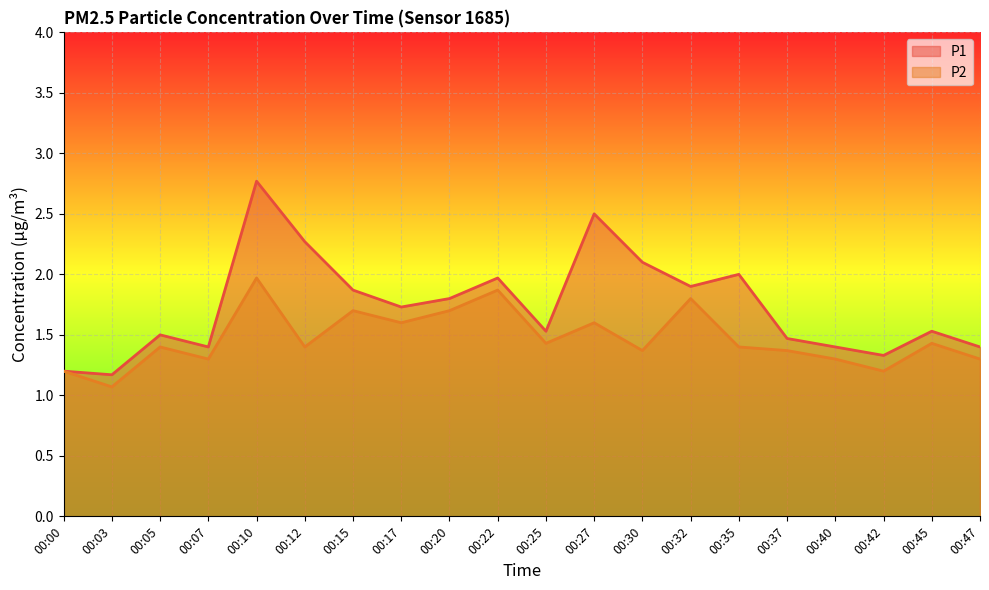

Which label corresponds to the largest value in the chart?

00:10